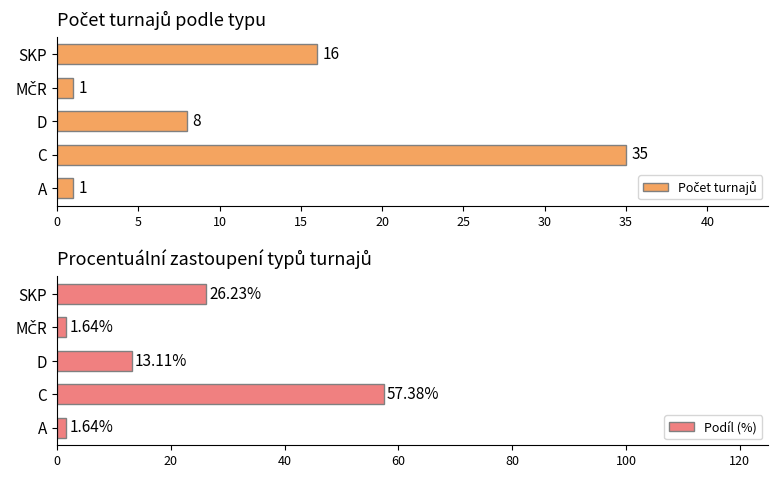

What is the sum of all Počet turnajů values?

61.0